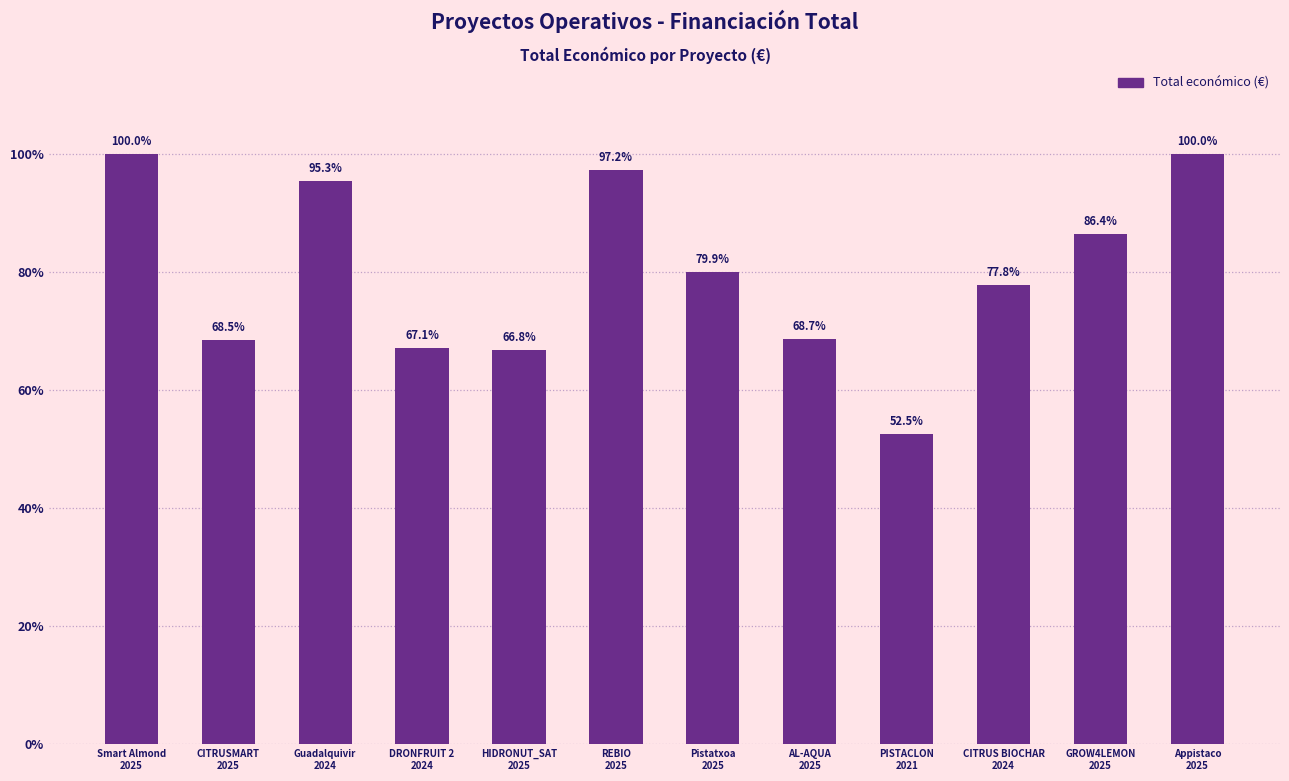

Approximately how many times larger is the value at HIDRONUT_SAT
2025 compared to Appistaco
2025?

0.7